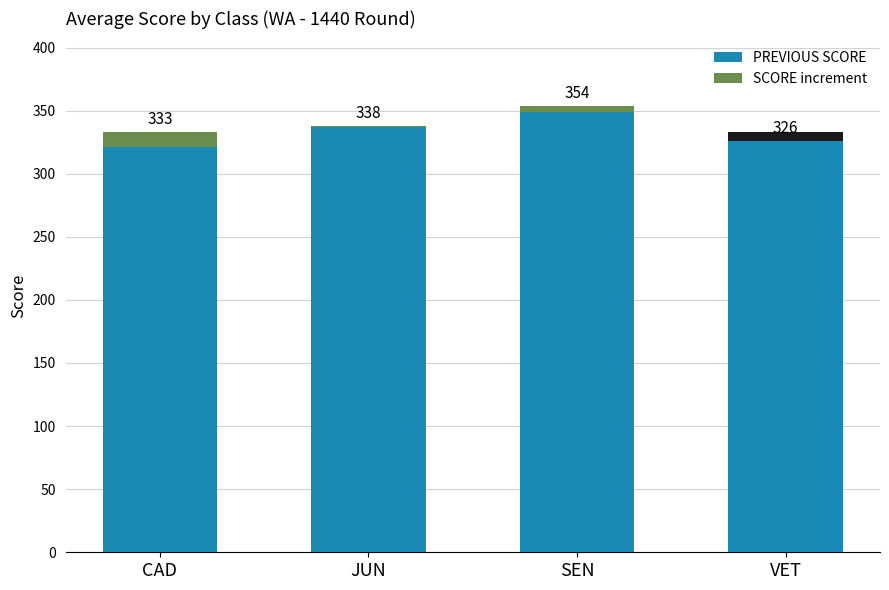

Count the number of data series in this chart.

1